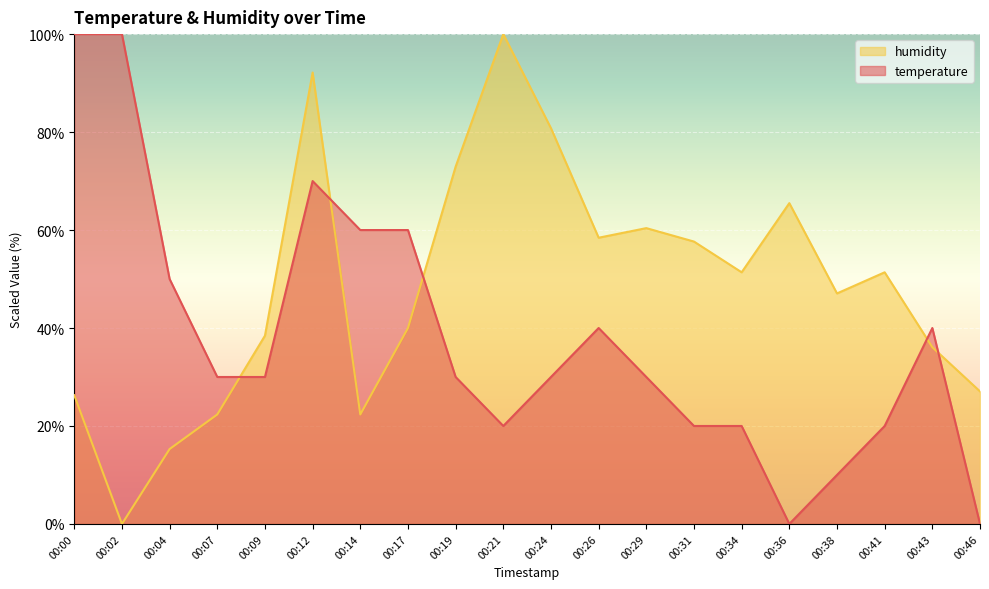

At which category is the sum across all series the highest?

00:12